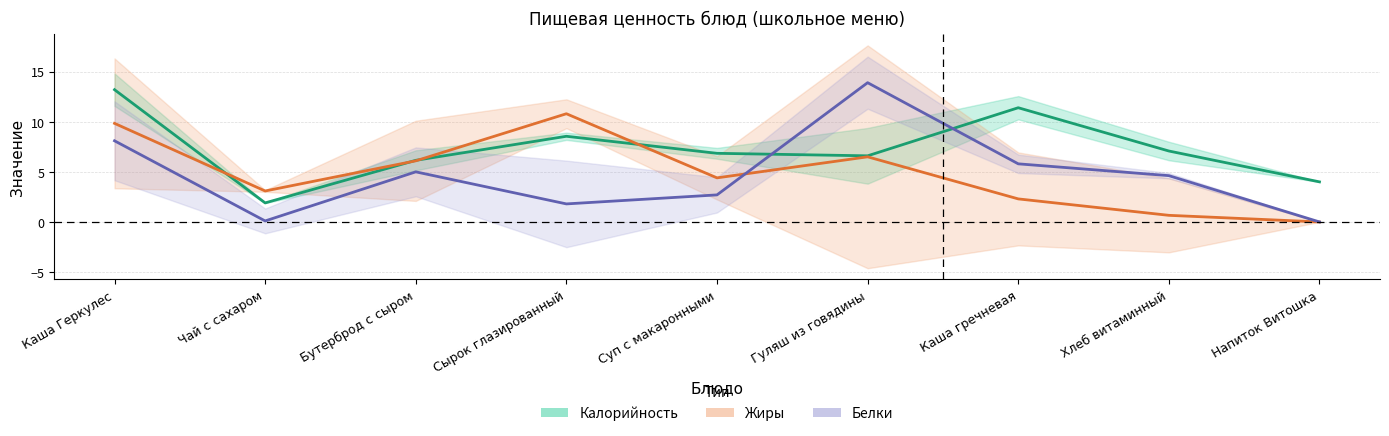

What is the maximum value for Калорийность?

13.2